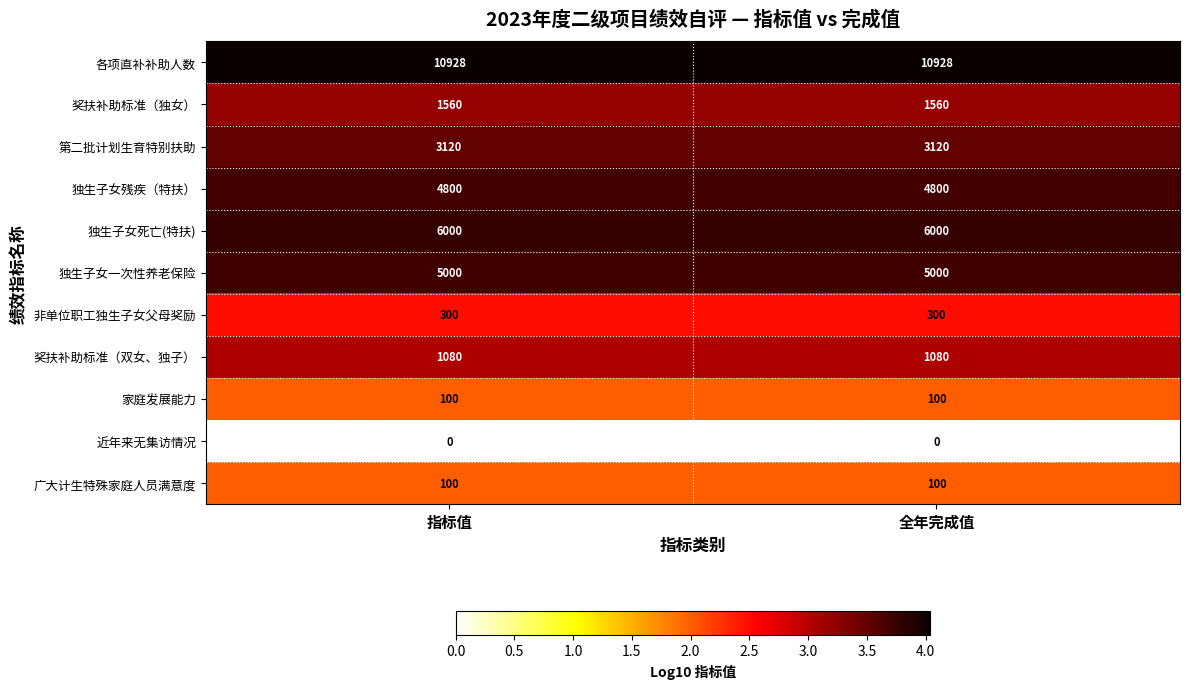

The 独生子女残疾（特扶） series shows 4800 at 指标值. True or false?

True